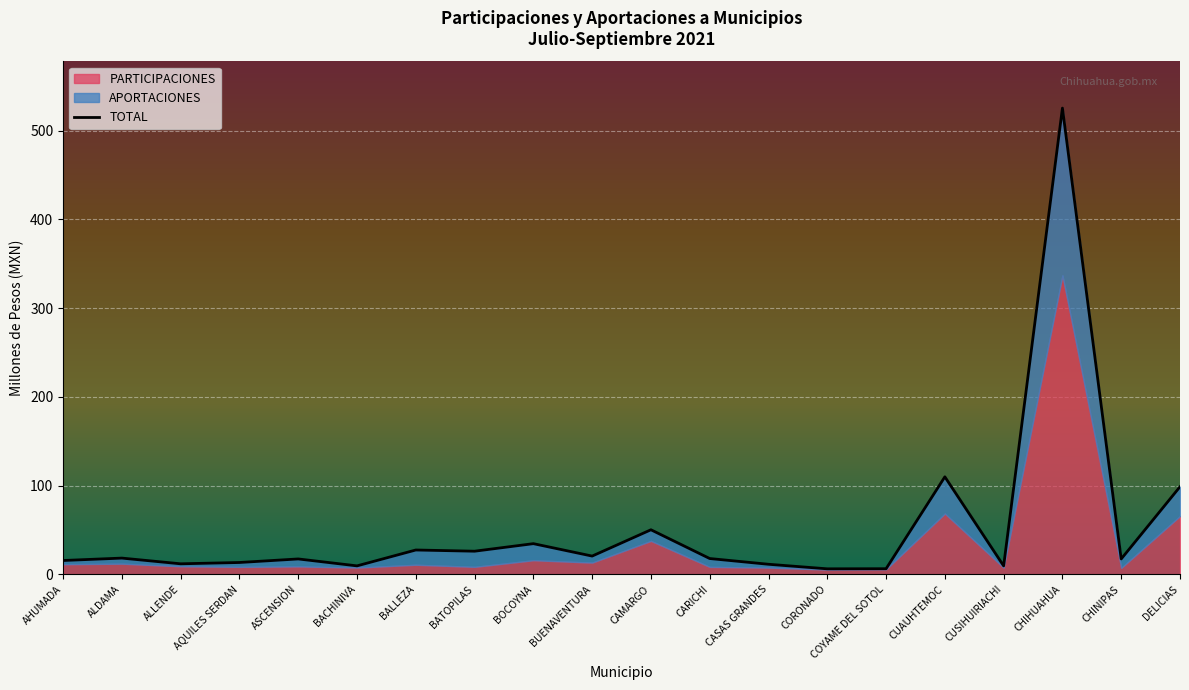

What is the change in value from ALDAMA to ASCENSION?

-1.0